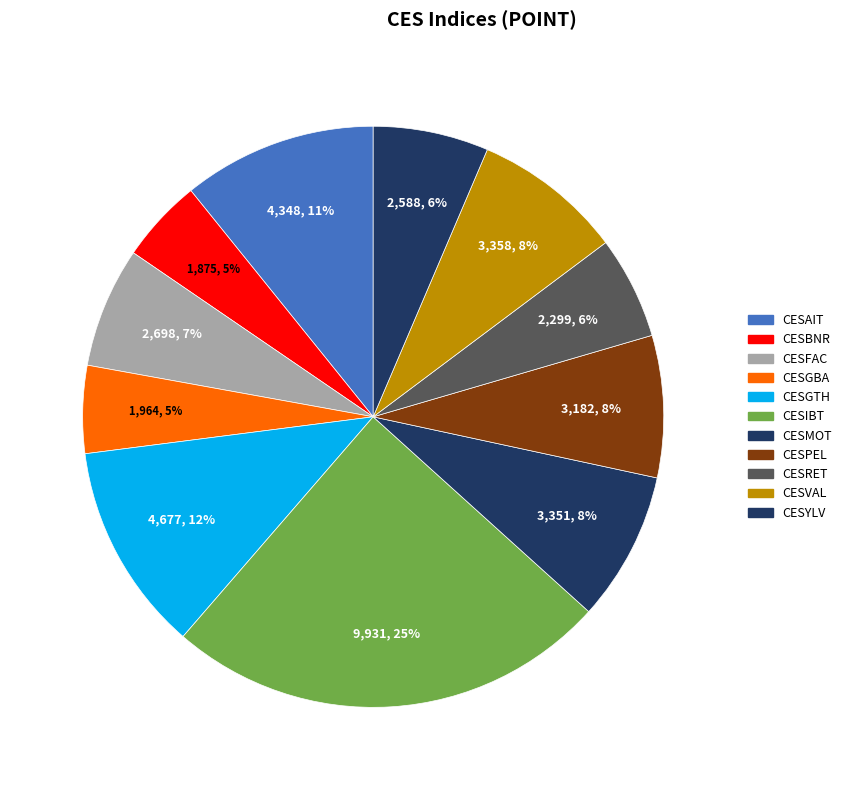

Count the number of slices in the pie.

11